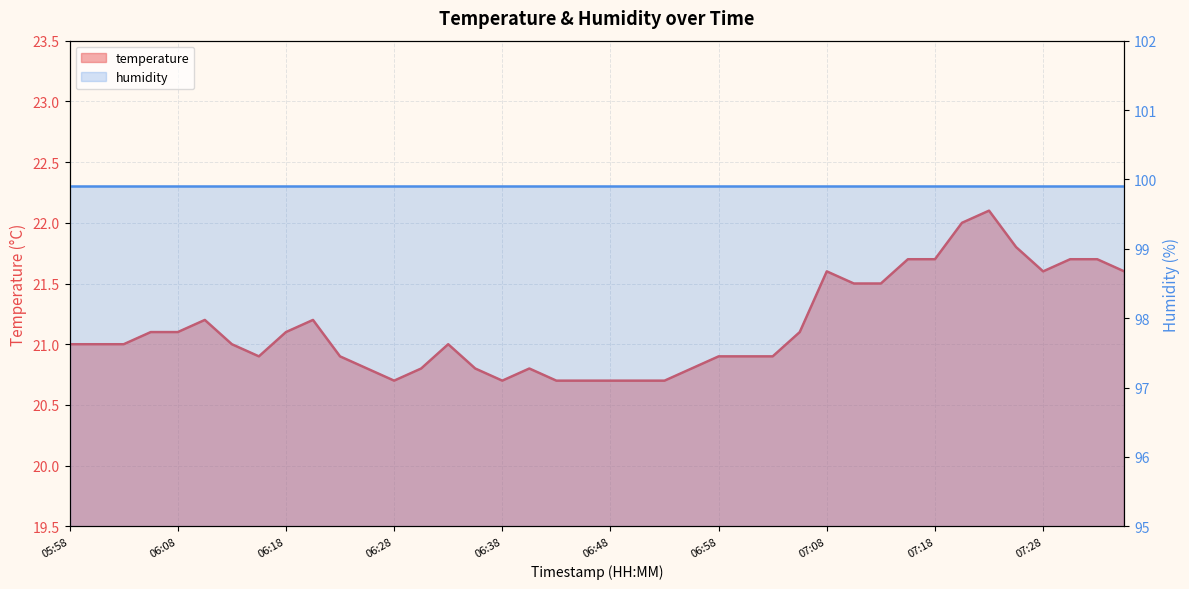

What is the ratio of the value at 06:55 to the value at 06:08?

1.0